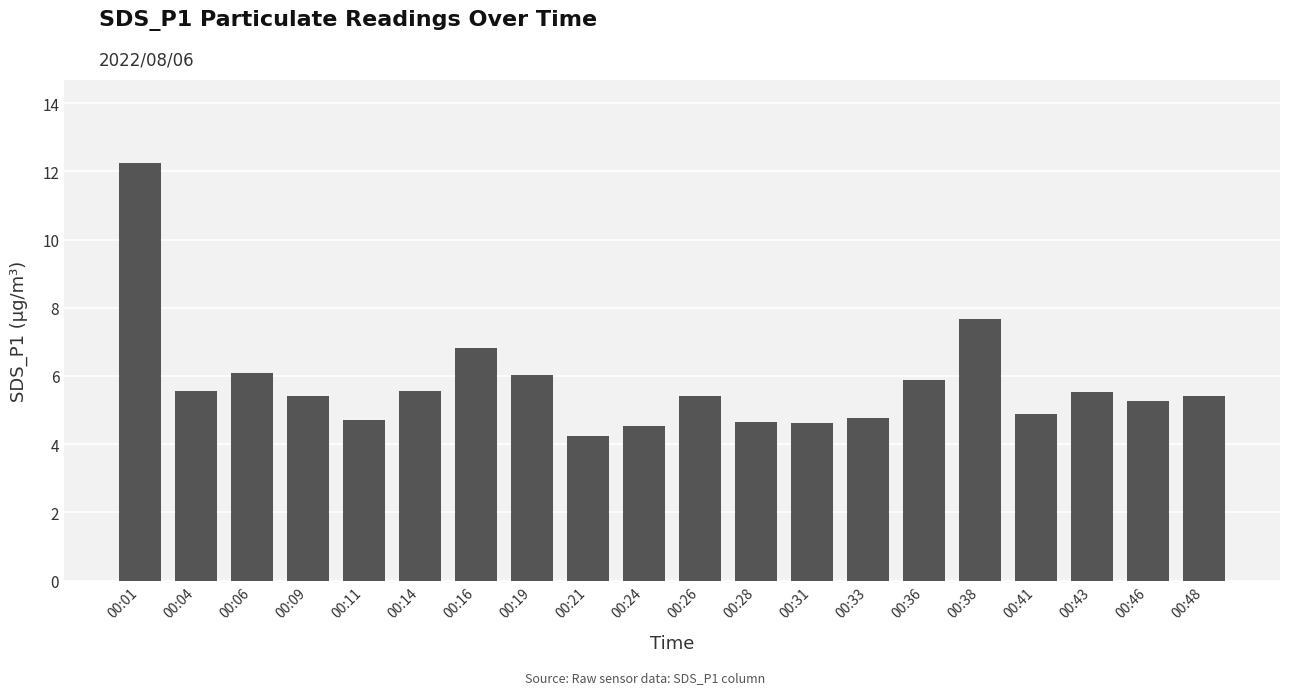

What is the maximum value shown in the chart?

12.2